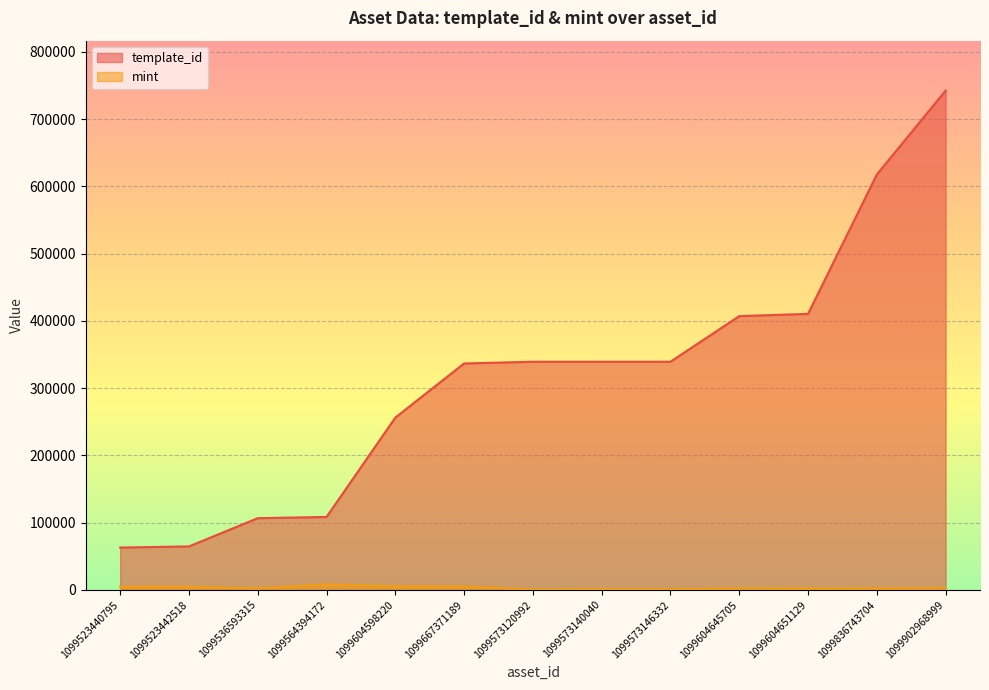

How many values in the mint series are below 2249?

6